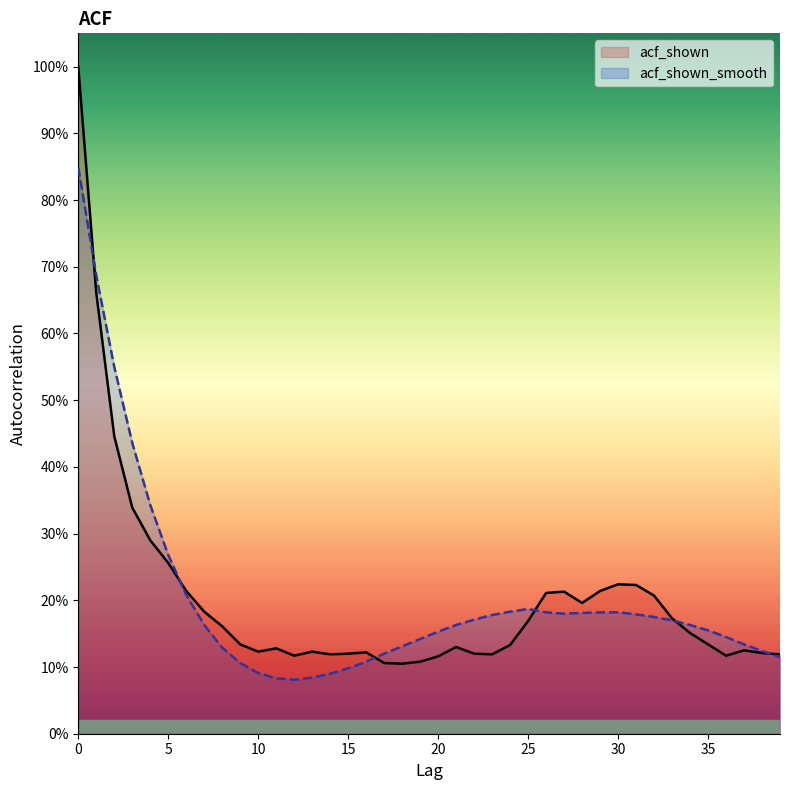

How many lines are shown in the chart?

2